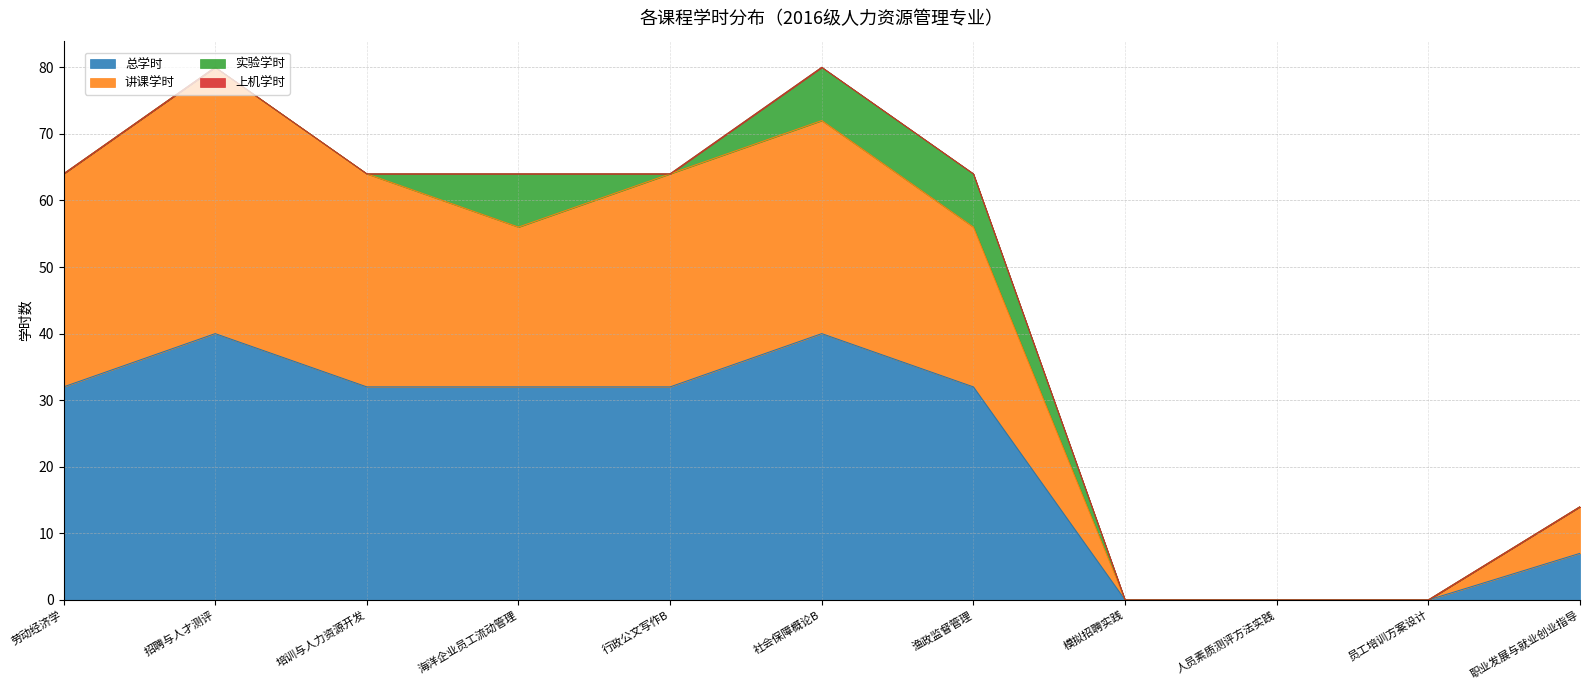

Is it true that 讲课学时 equals 56 at 渔政监督管理?

True